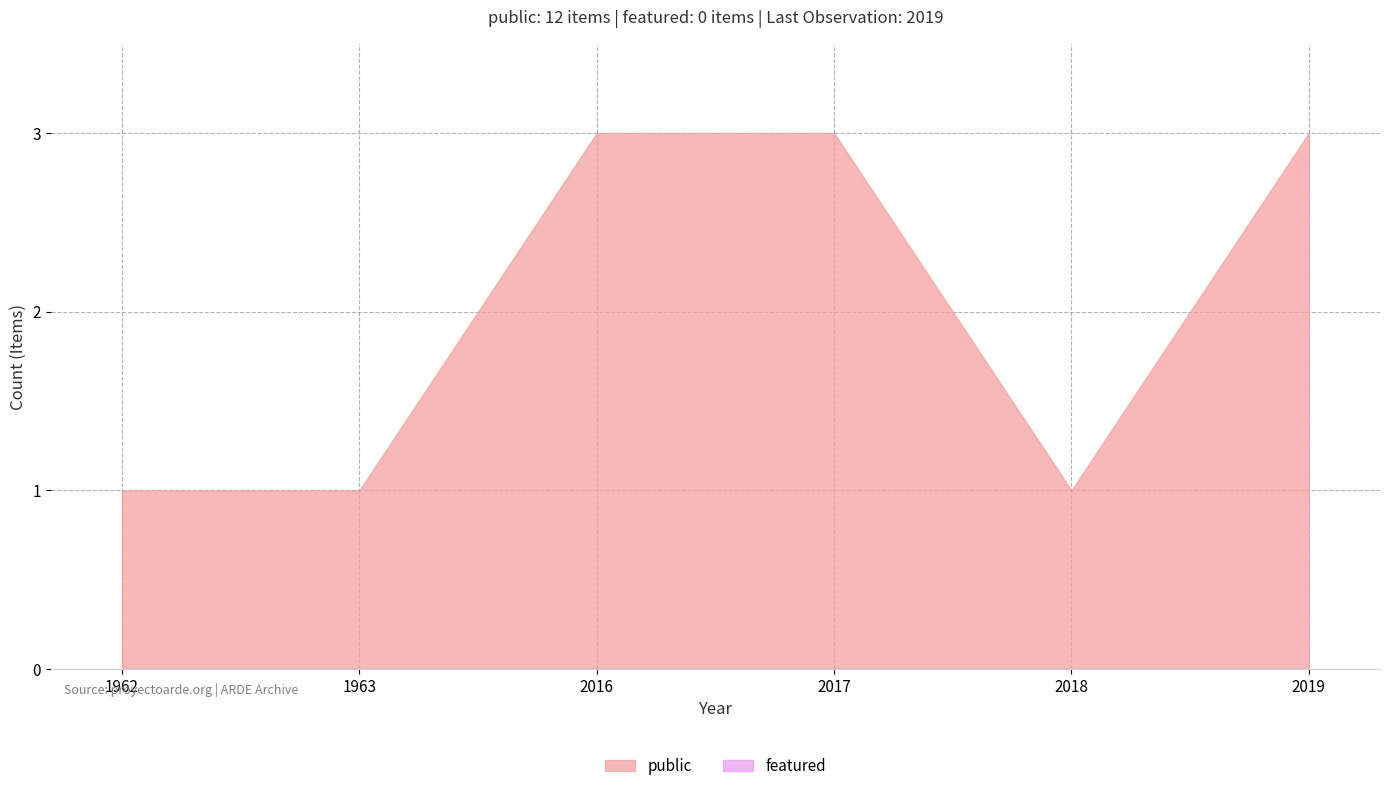

List the series in order of their peak value, lowest first.

featured, public